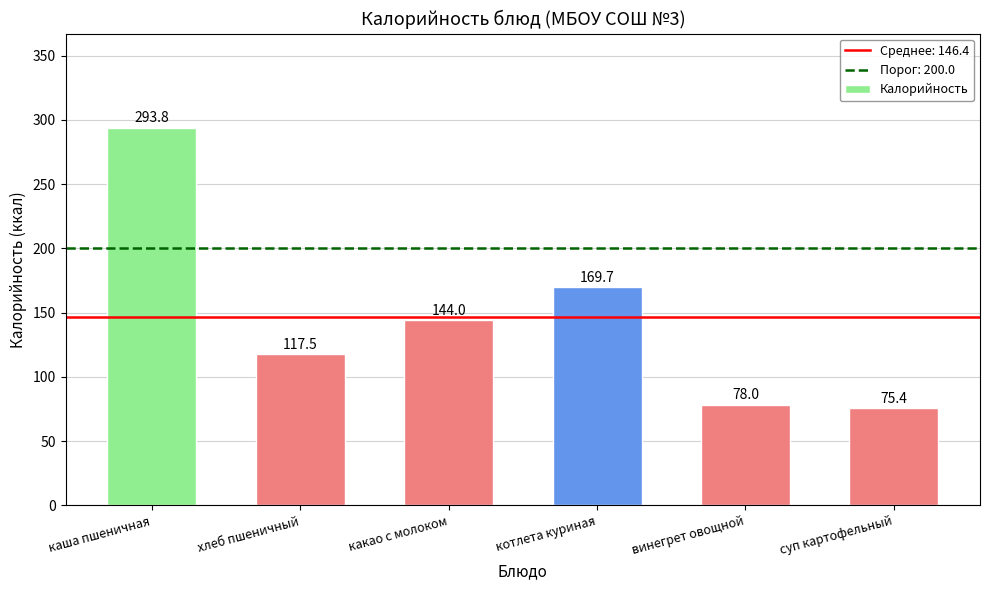

The value at винегрет овощной is 25.0. True or false?

False